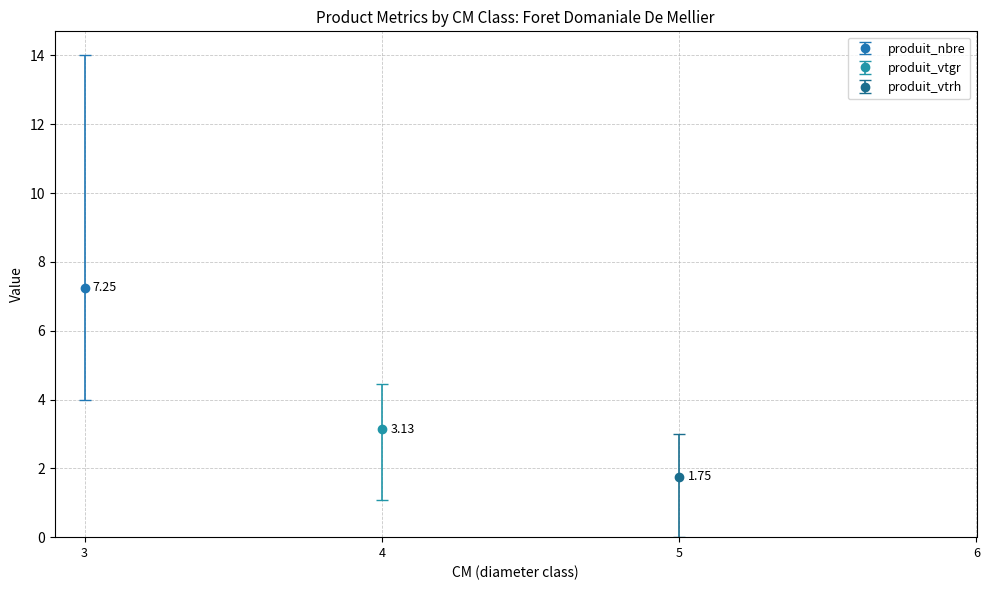

True or false: produit_vtrh has a value of 0.0 at 3.

True